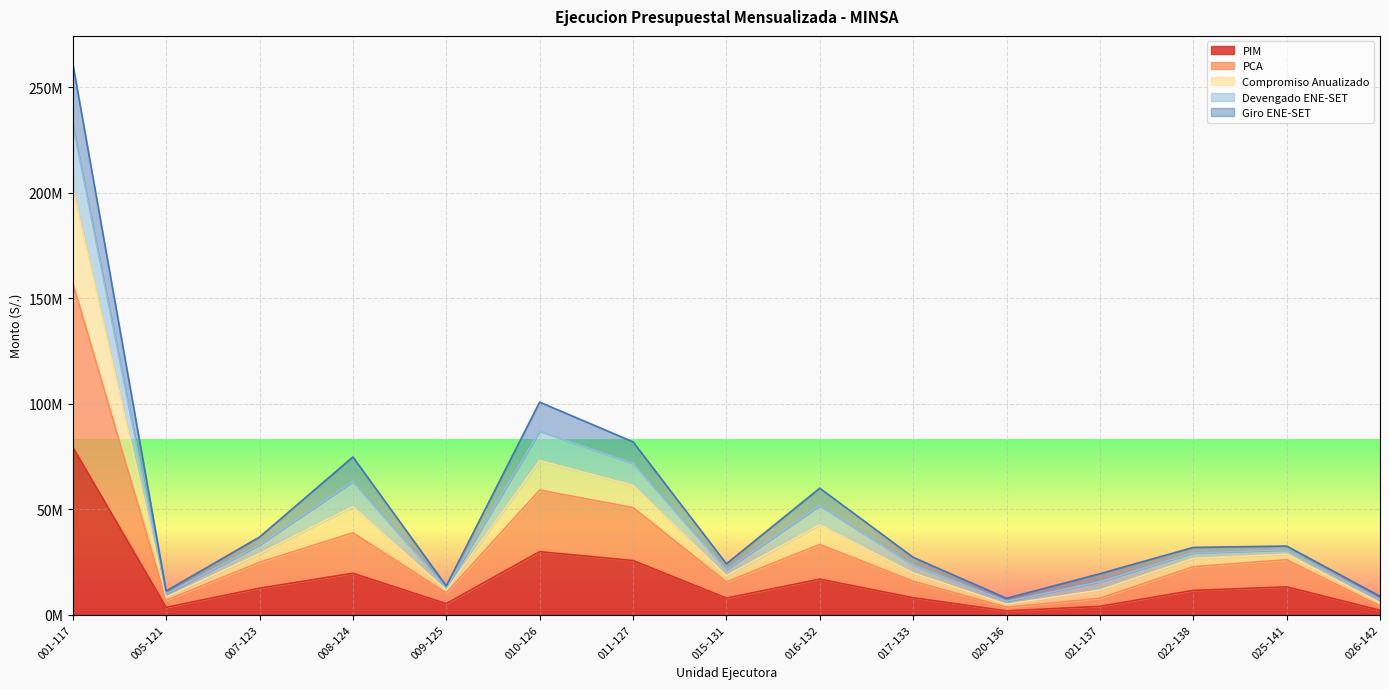

Count the number of categories in the chart.

15